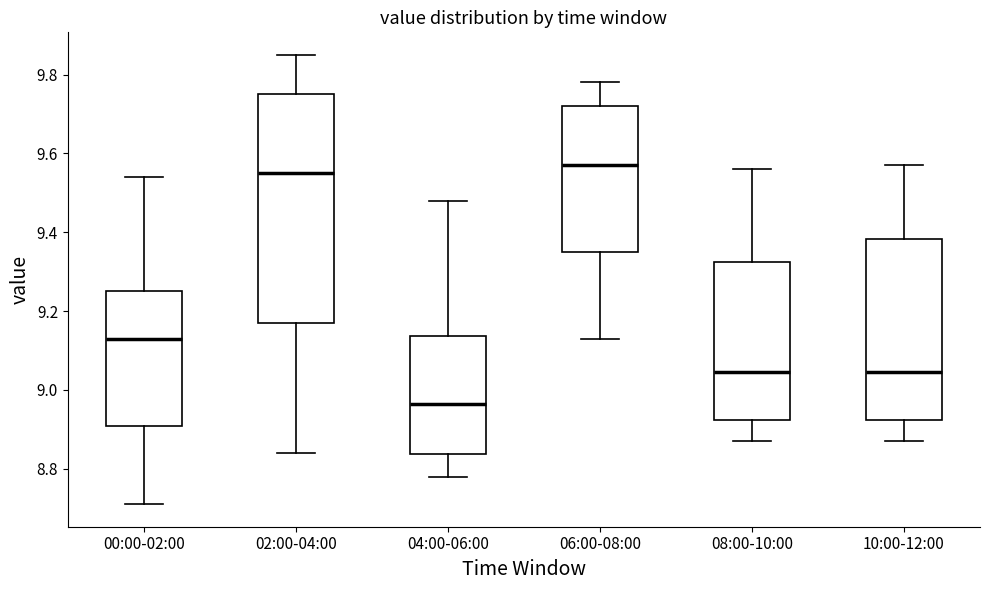

Which box is the tallest, from its lower edge to its upper edge?

02:00-04:00